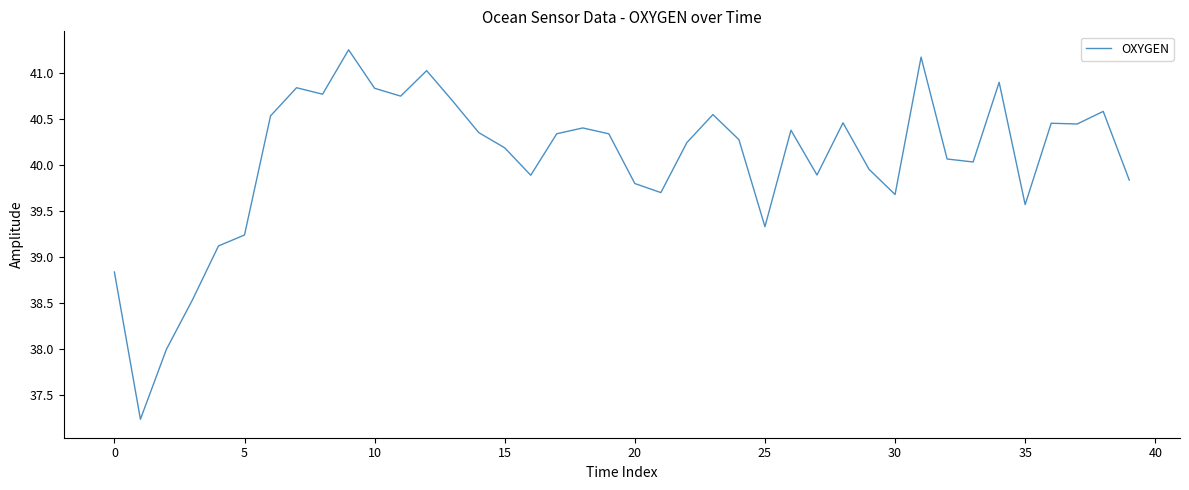

What is the difference between the maximum and minimum values?

4.0